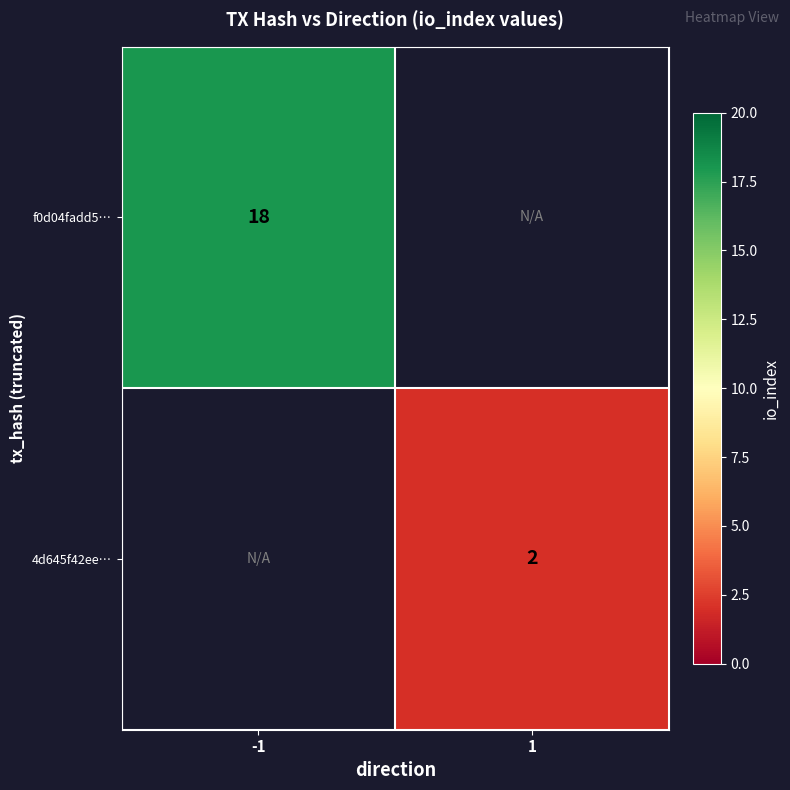

Is it true that 4d645f42ee… equals 1 at 1?

False